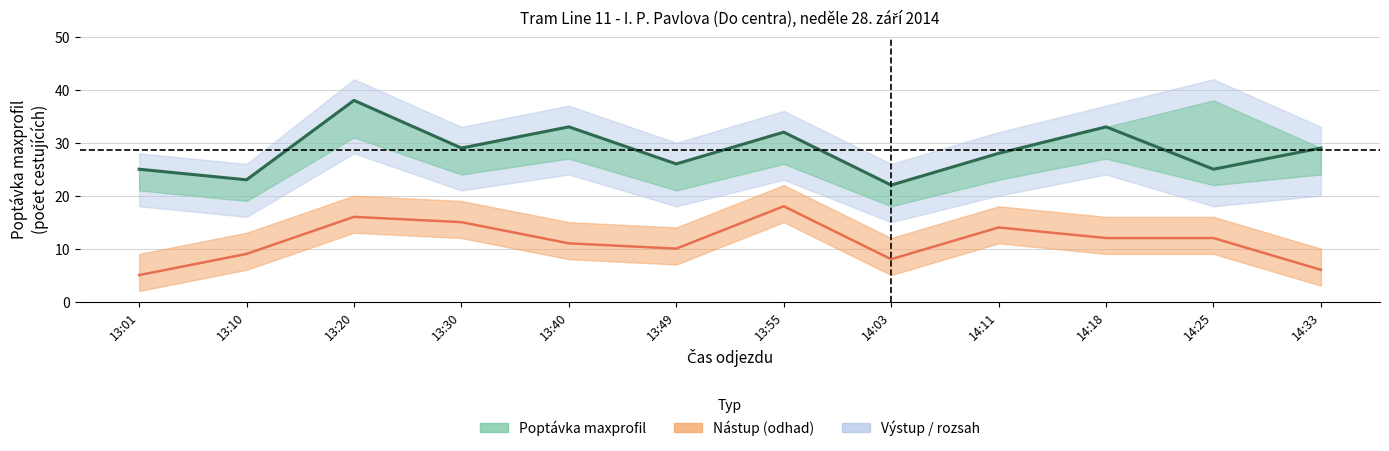

Reading right to left, extract all data points from this chart.

Poptávka (maxprofil): 29	25	33	28	22	32	26	33	29	38	23	25
Nástup: 6	12	12	14	8	18	10	11	15	16	9	5